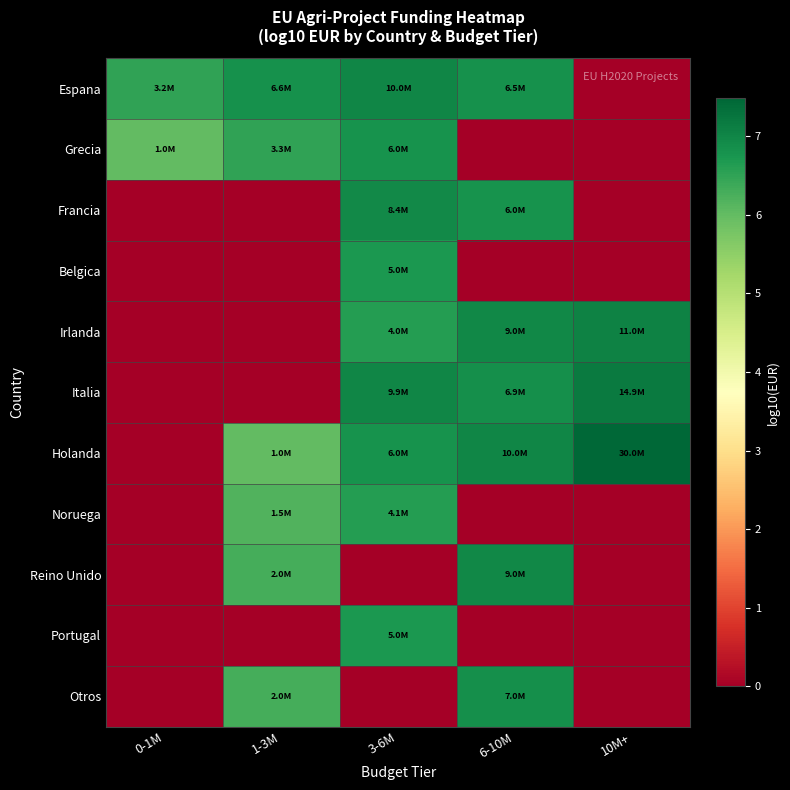

At 10M+, list the series in order from smallest to largest.

Espana, Grecia, Francia, Belgica, Noruega, Reino Unido, Portugal, Otros, Irlanda, Italia, Holanda